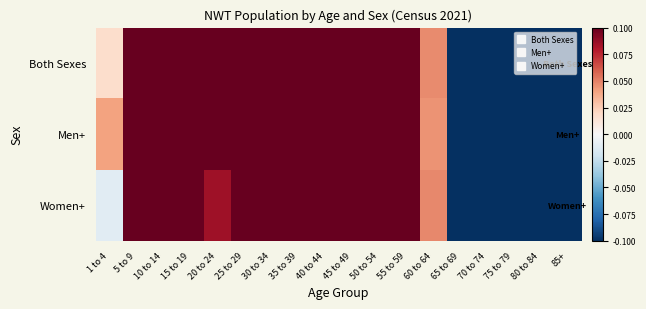

Count the number of categories in the chart.

18